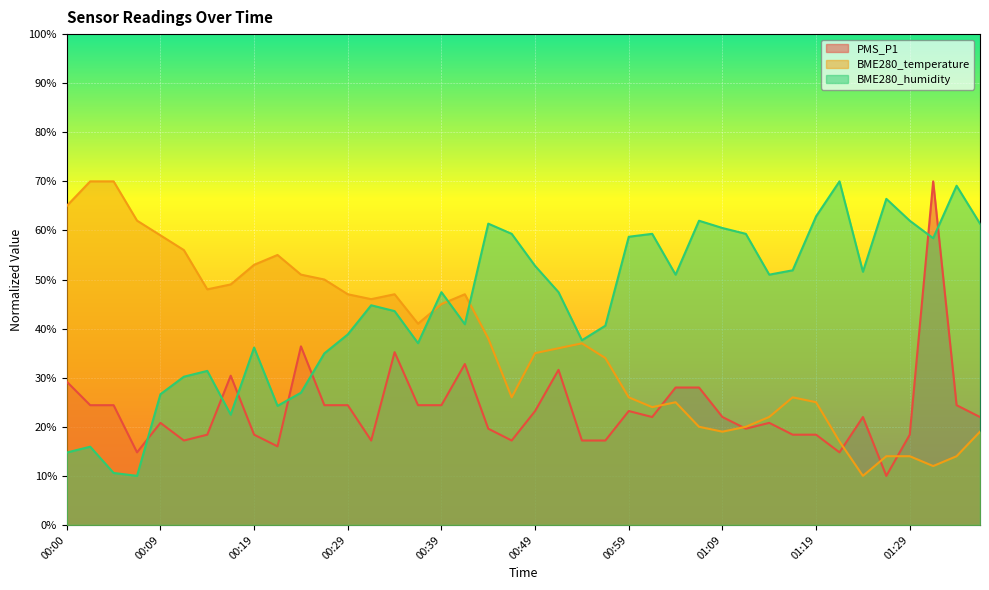

Which series changed the most between 00:22 and 00:49?

BME280_humidity